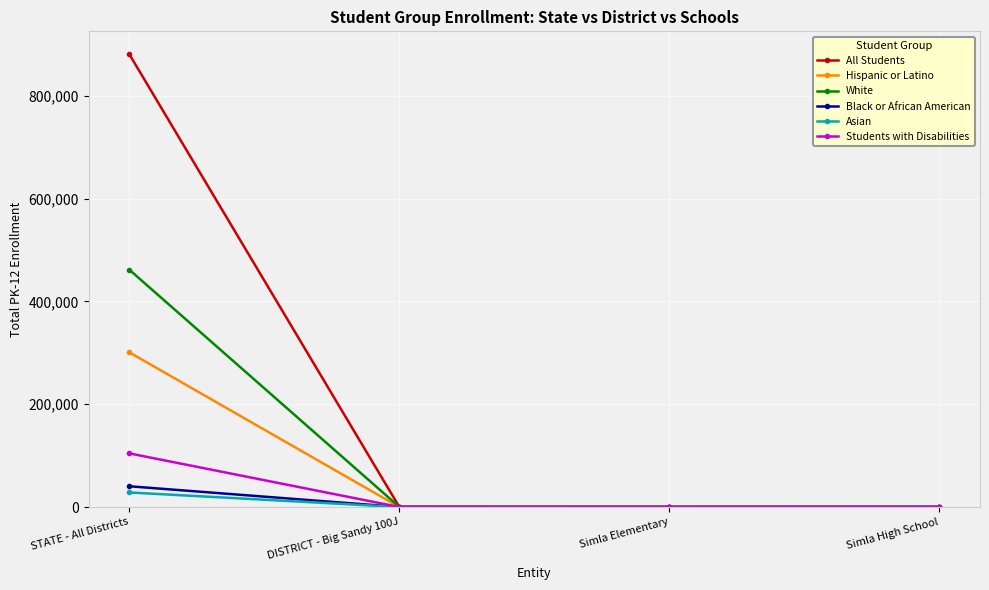

Where does the Asian series first go above 1?

STATE - All Districts